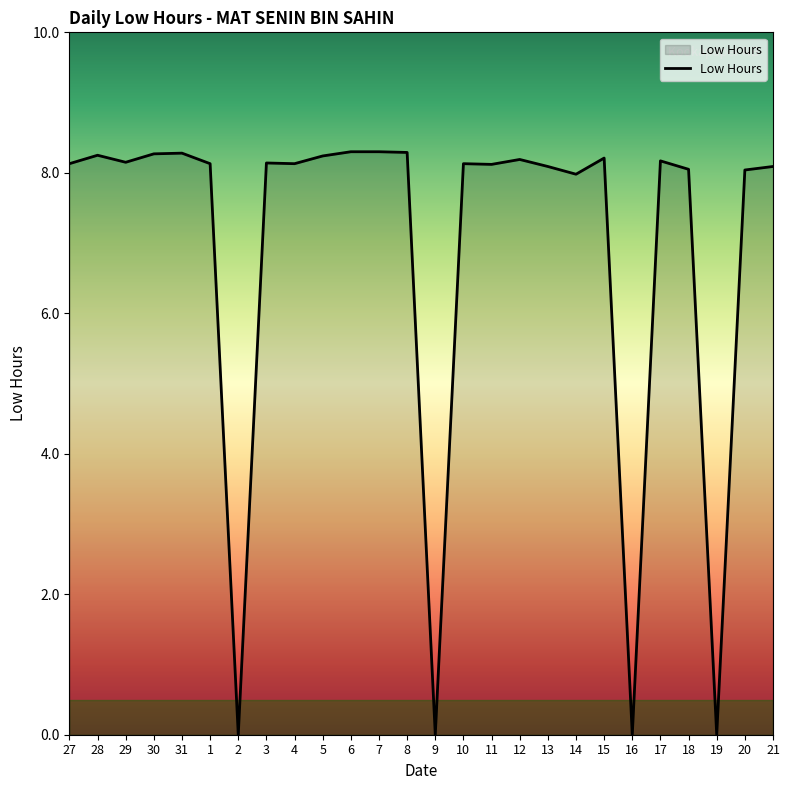

How many lines are shown in the chart?

1